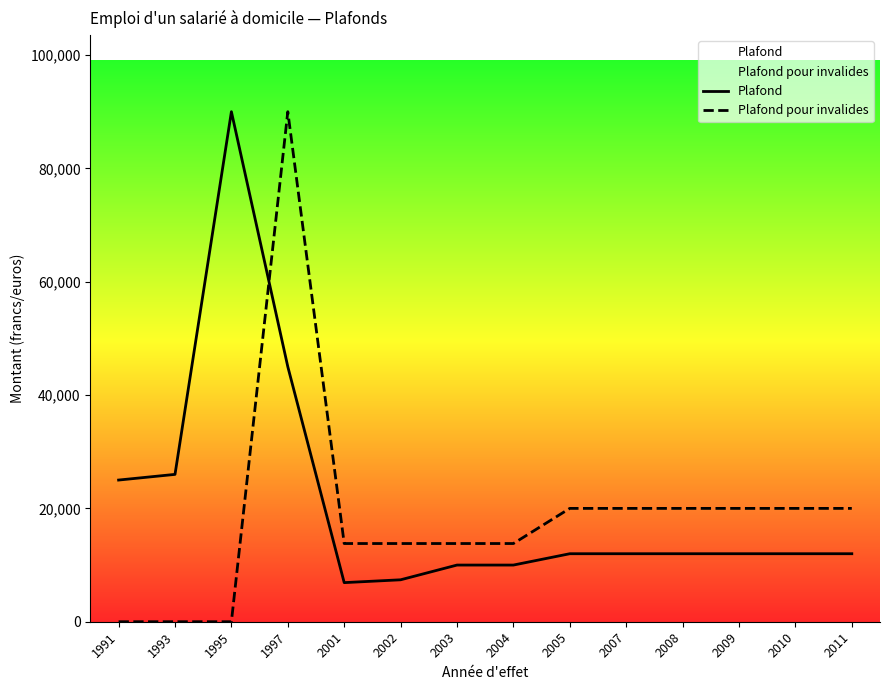

Reading left to right, transcribe all the data shown in this chart.

Plafond: 1991=25000	1993=26000	1995=90000	1997=45000	2001=6900	2002=7400	2003=10000	2004=10000	2005=12000	2007=12000	2008=12000	2009=12000	2010=12000	2011=12000
Plafond pour invalides: 1991=0	1993=0	1995=0	1997=90000	2001=13800	2002=13800	2003=13800	2004=13800	2005=20000	2007=20000	2008=20000	2009=20000	2010=20000	2011=20000